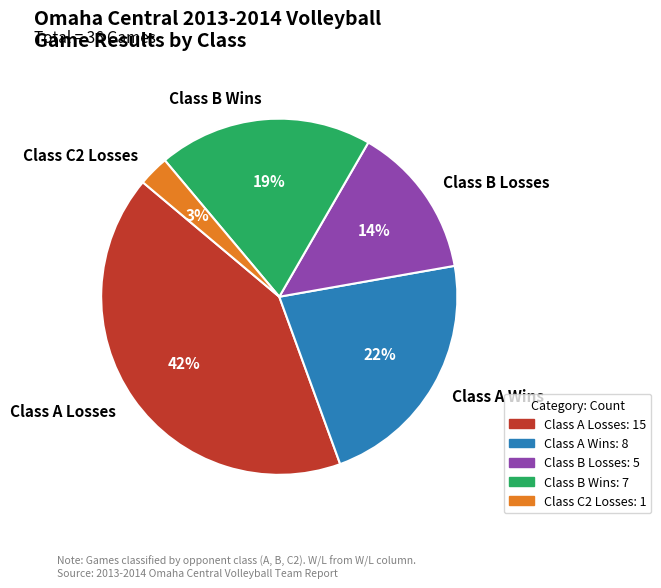

Does any single category account for the majority?

No